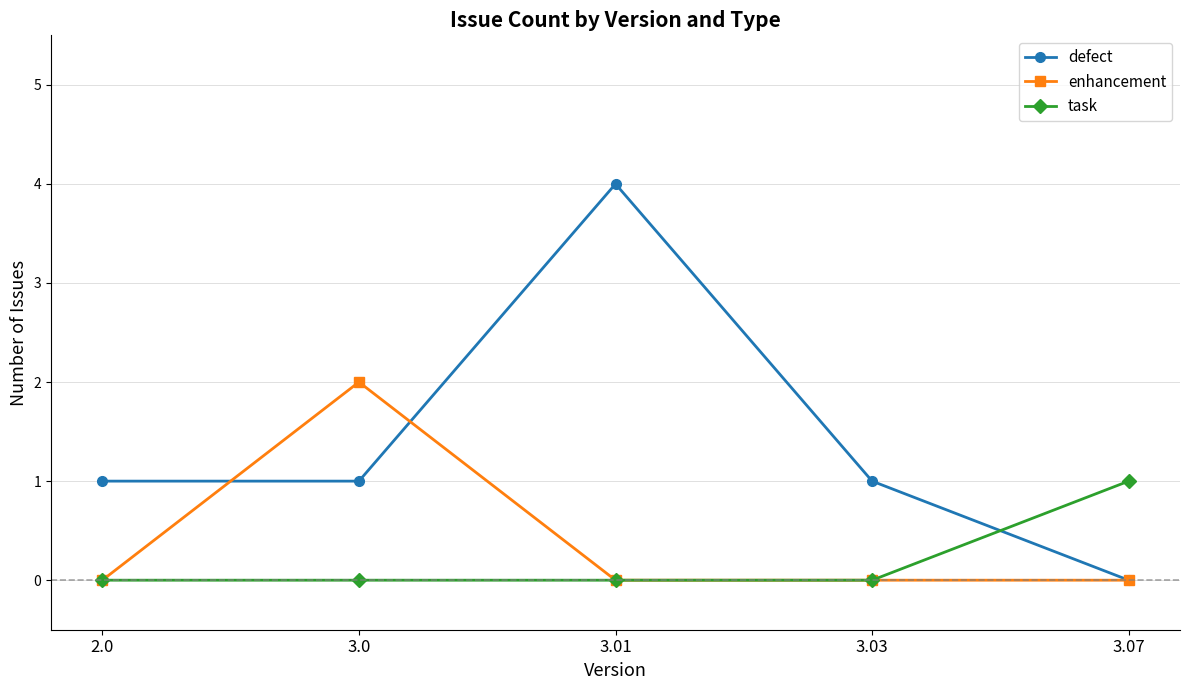

What are all the series names shown in the legend?

defect, enhancement, task